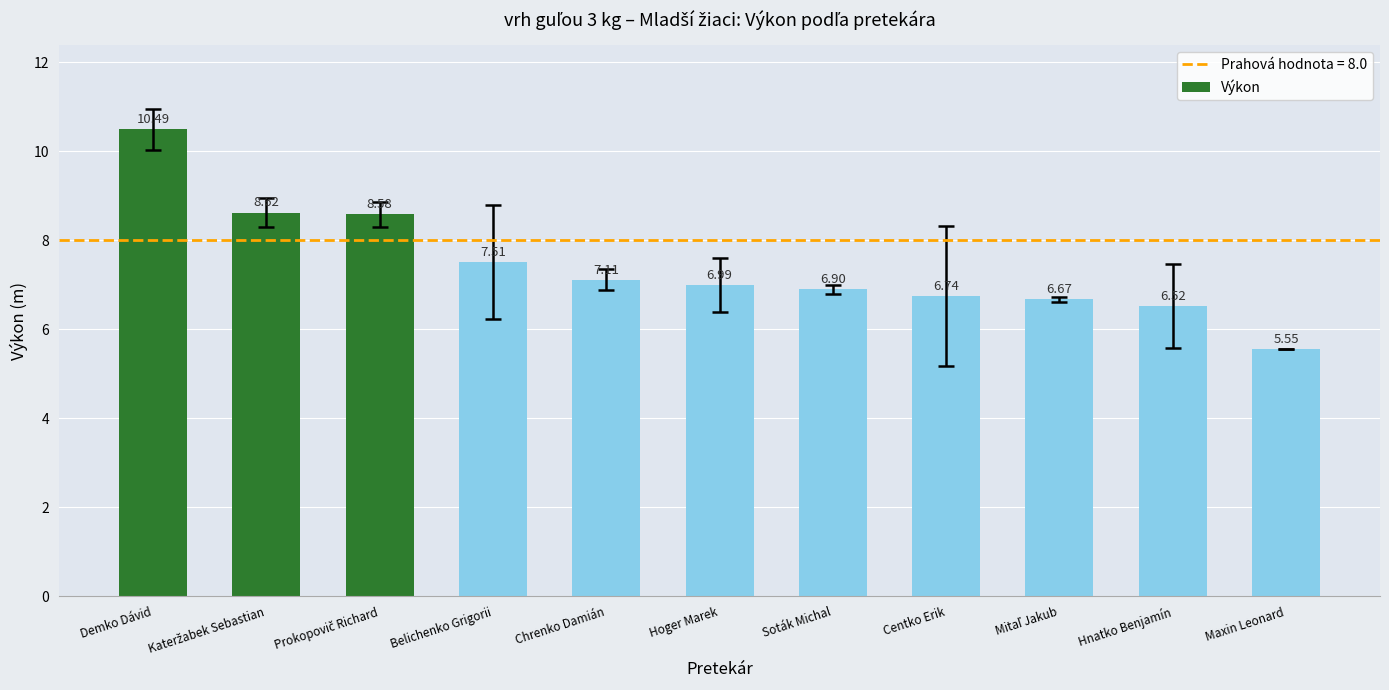

Which category has the lowest value across all series?

Maxin Leonard